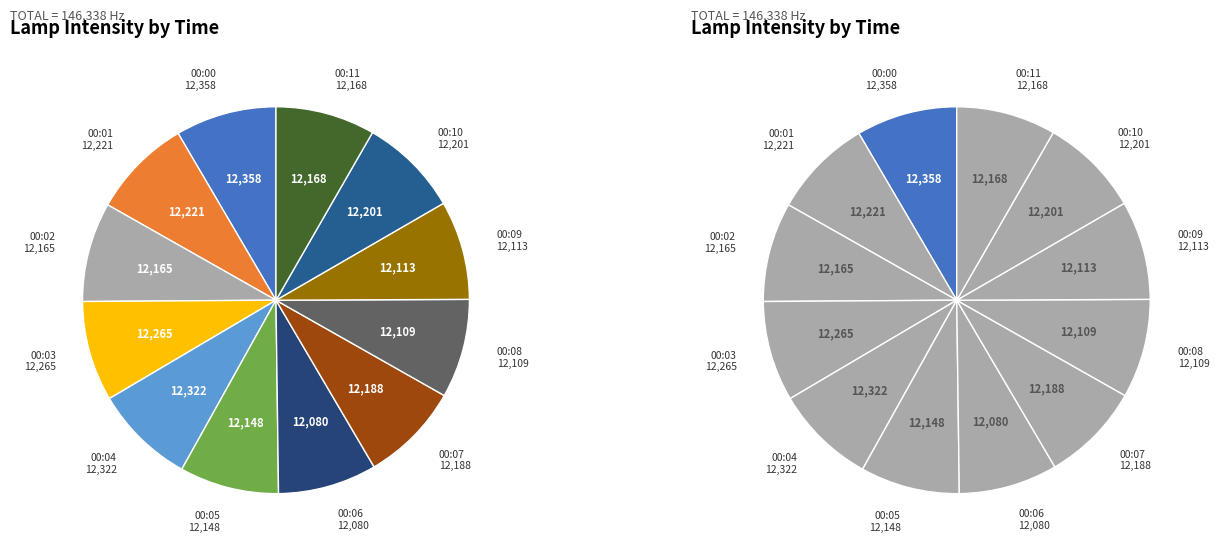

To the nearest percent, what is the combined percentage of 00:05 and 00:00?

17%